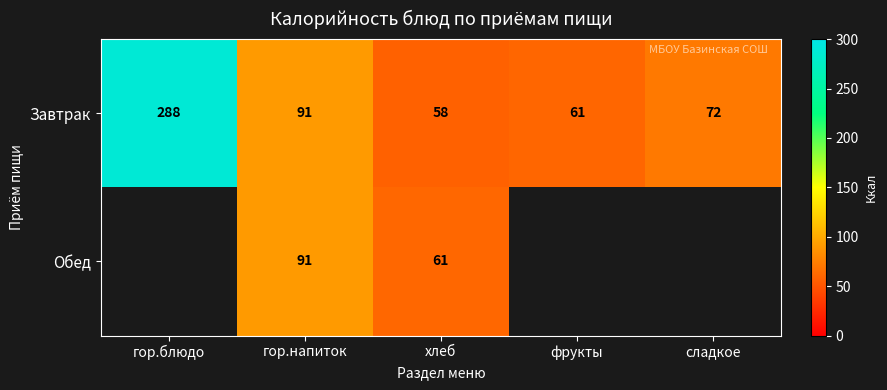

How many data points in Завтрак are less than 72?

2